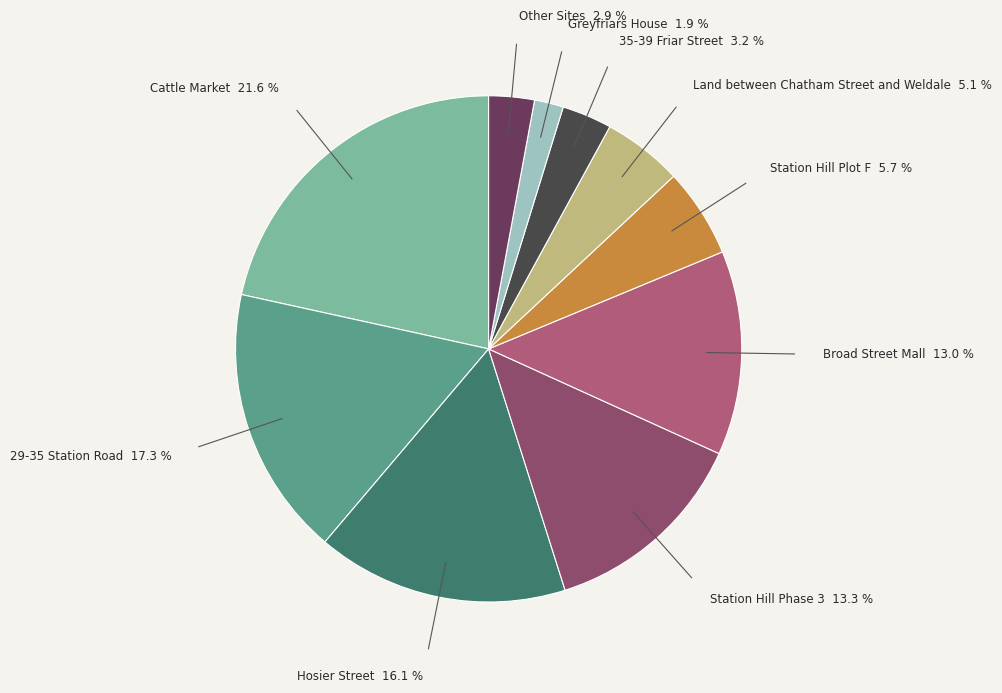

Which has a higher value, Other Sites or Hosier Street?

Hosier Street